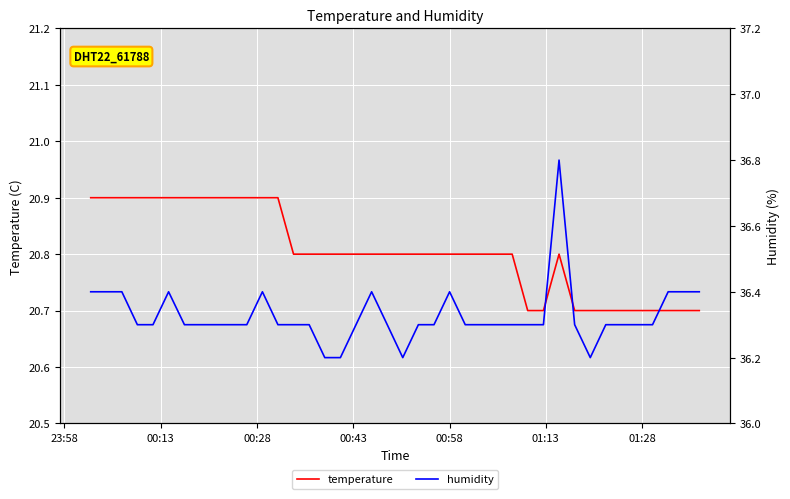

What is the sum of all humidity values?

1453.1